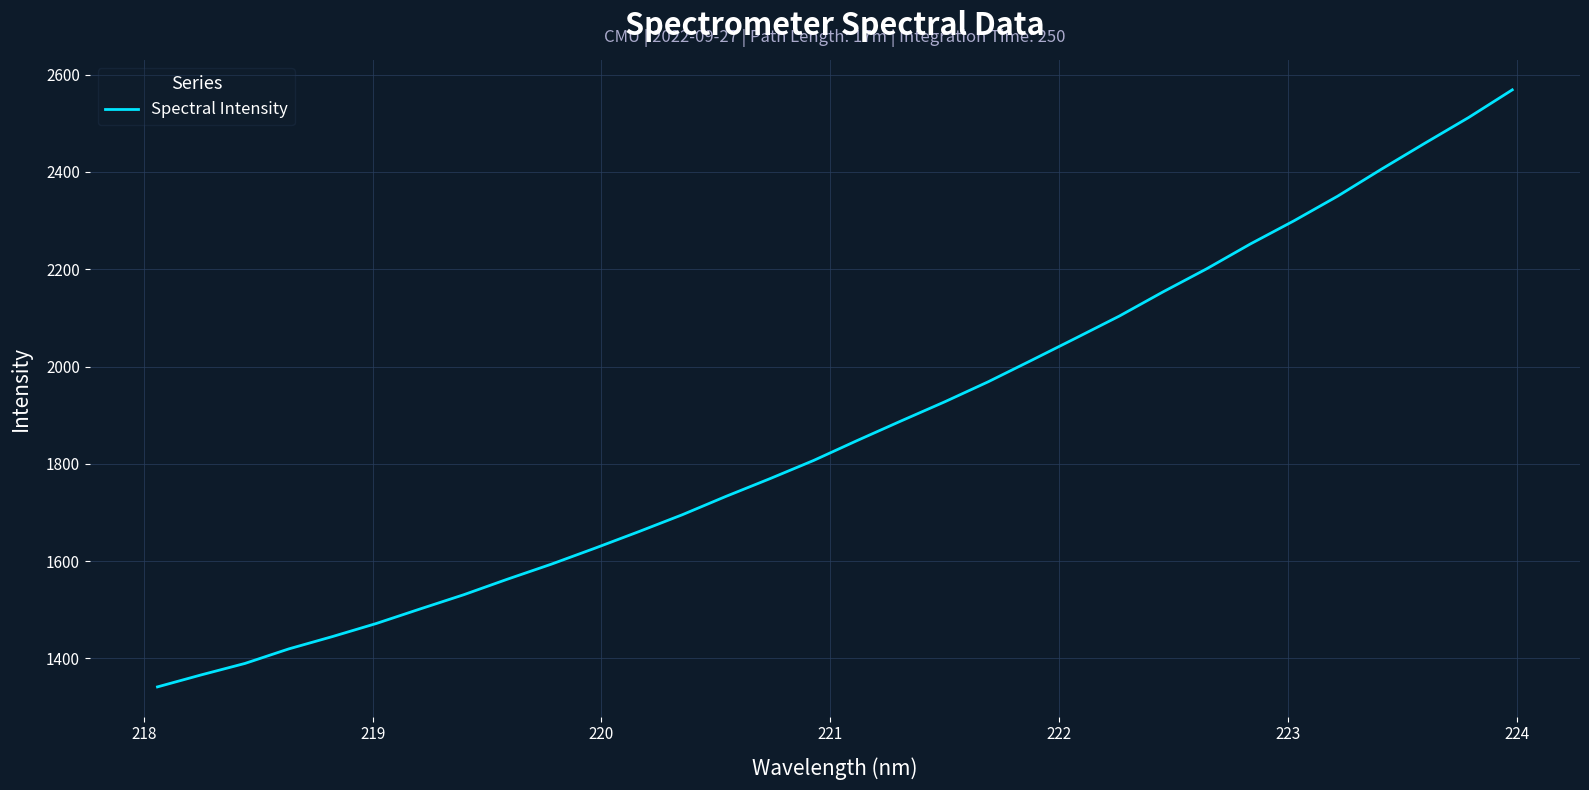

What is the greatest value displayed?

2568.8